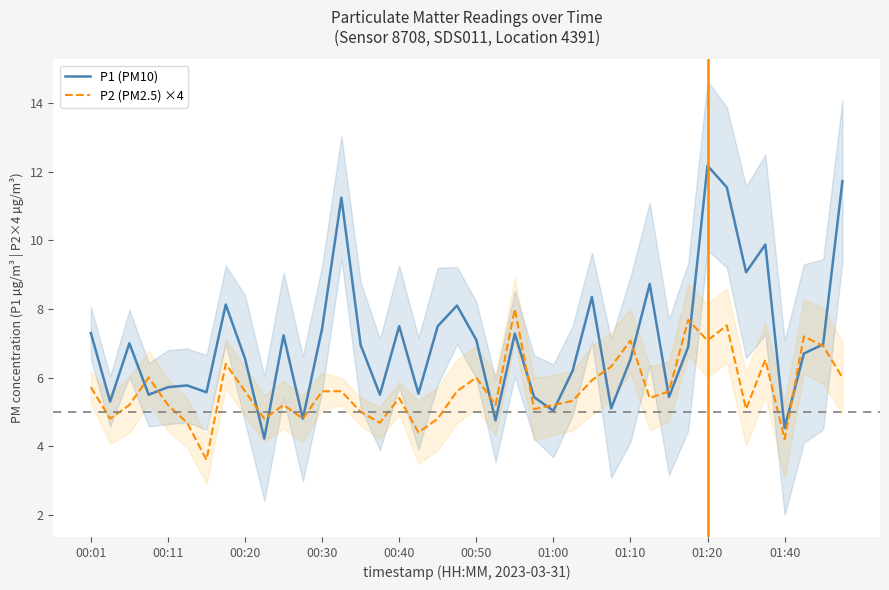

List the series in order of their overall mean, highest first.

P1 (PM10), P2 (PM2.5) ×4